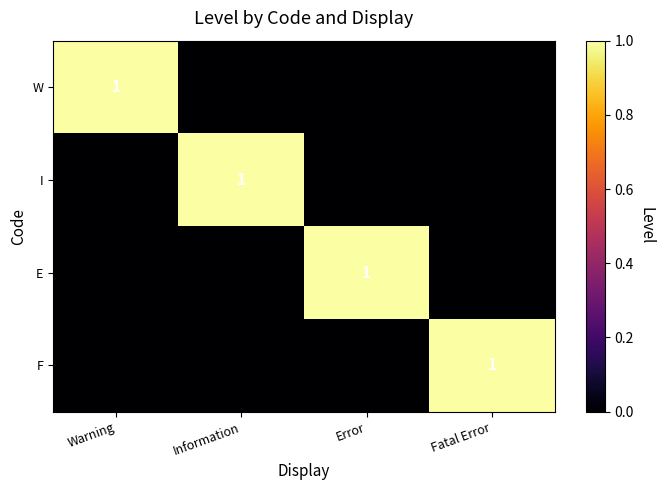

Is it true that F equals 0 at Fatal Error?

False